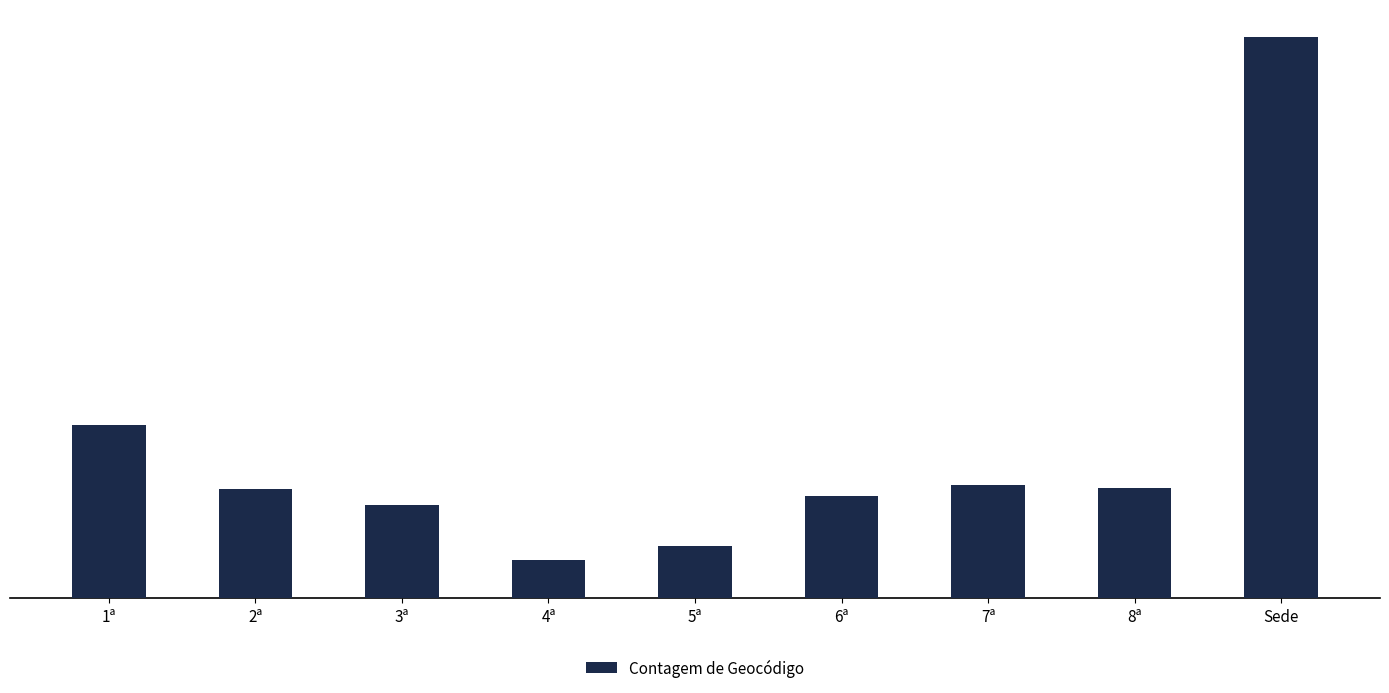

Rank the categories by value from highest to lowest.

Sede, 1ª, 7ª, 8ª, 2ª, 6ª, 3ª, 5ª, 4ª